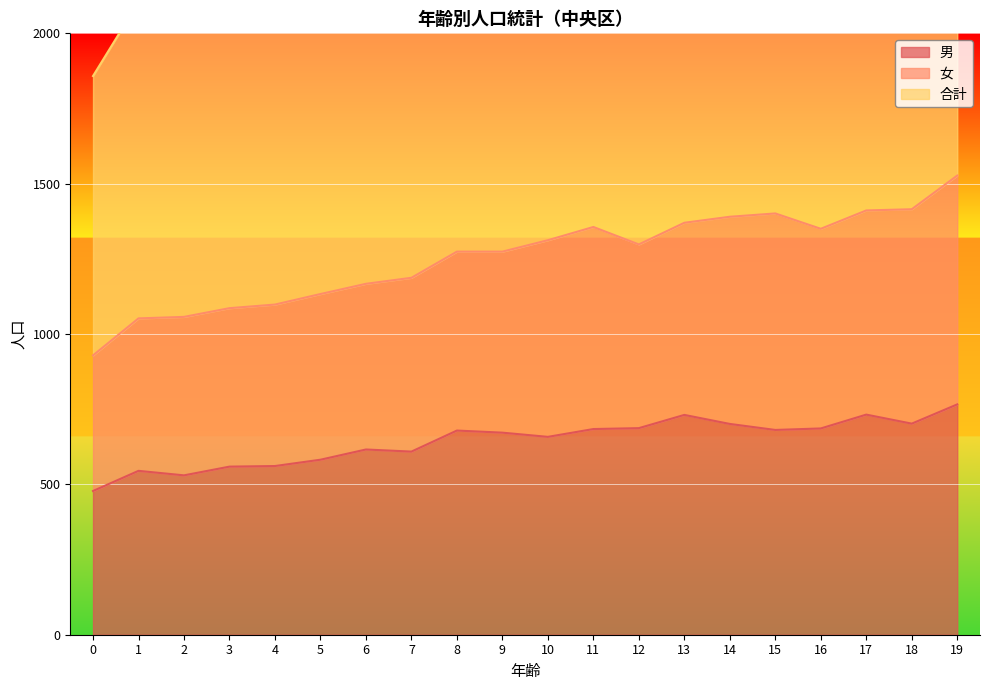

What is the value of the 合計 point at the 10th from the left?

1274